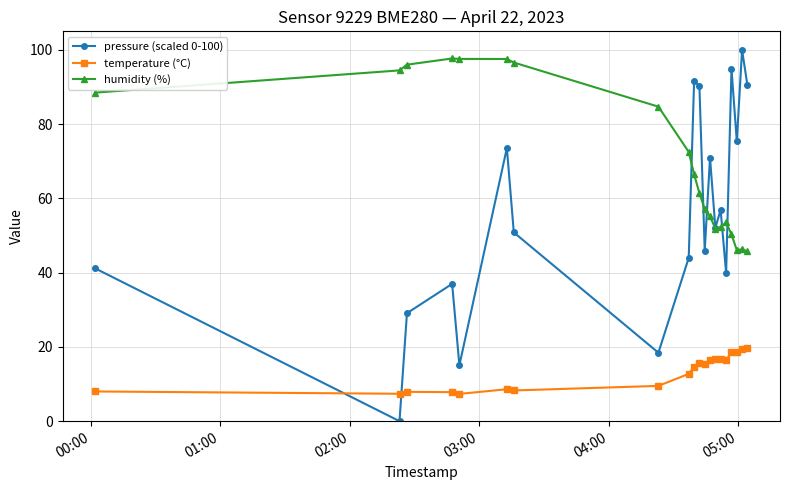

Rank the series by their maximum value, from lowest to highest.

temperature (°C), humidity (%), pressure (scaled 0-100)